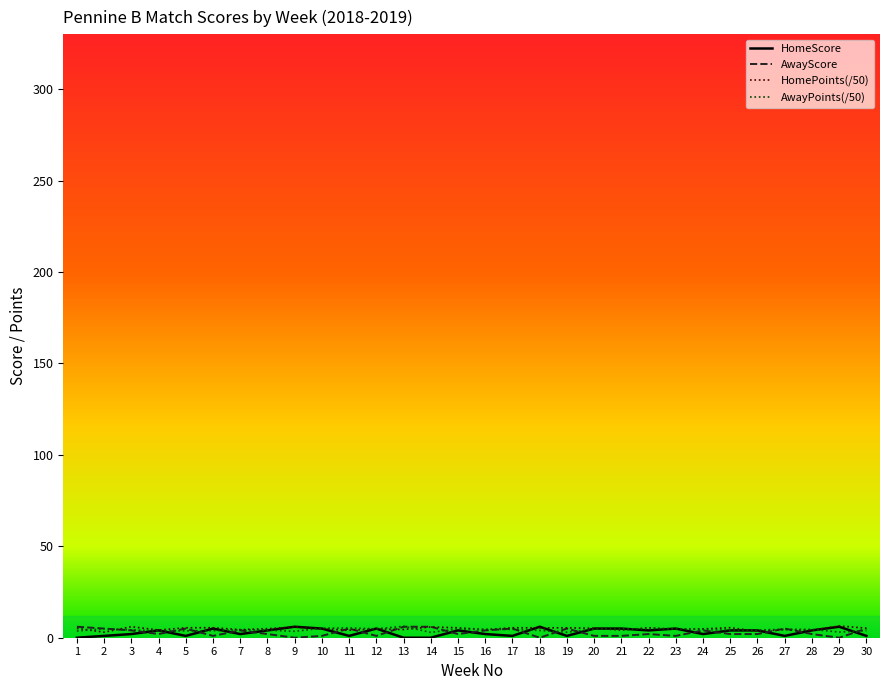

True or false: AwayScore has more than 2 interior local peaks.

True